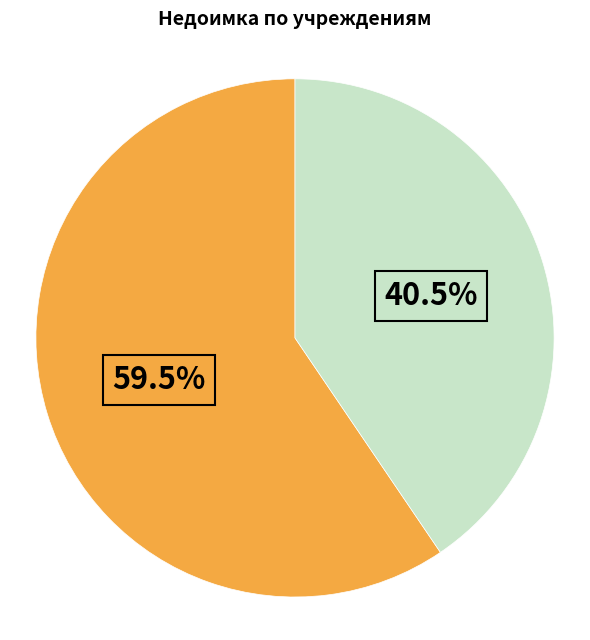

Which category has the biggest portion of the pie?

Федеральные бюджетные учреждения